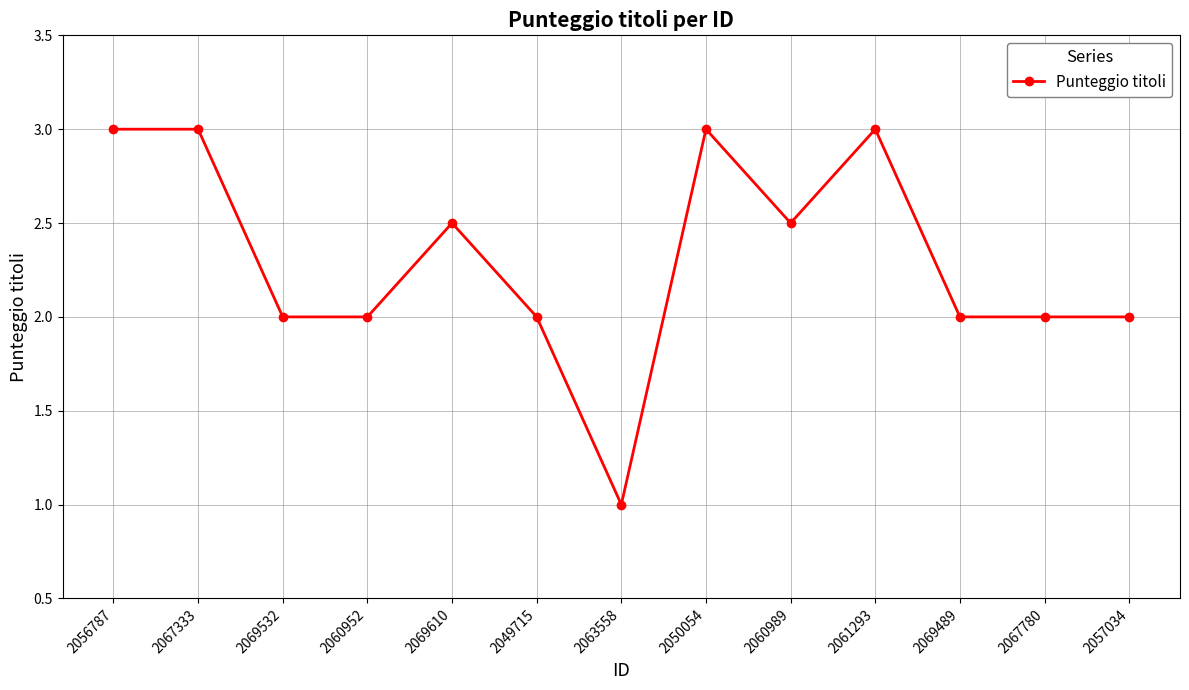

What is the approximate value at 2060952?

2.0